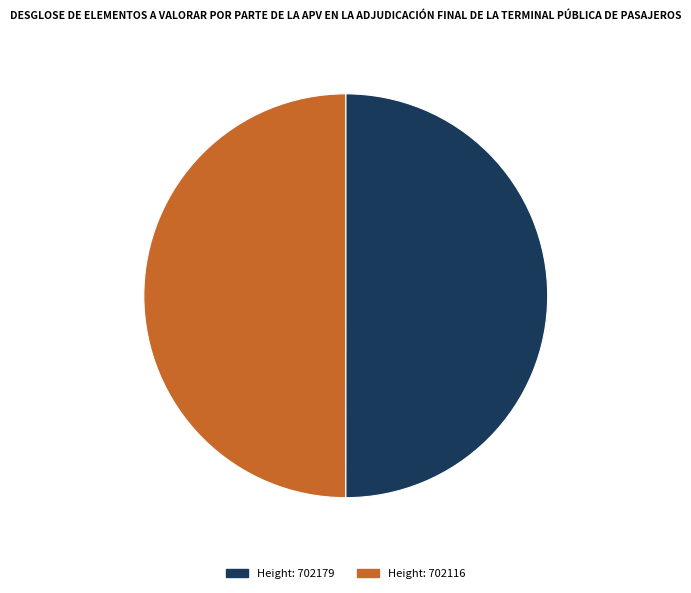

How many segments does this pie chart have?

2